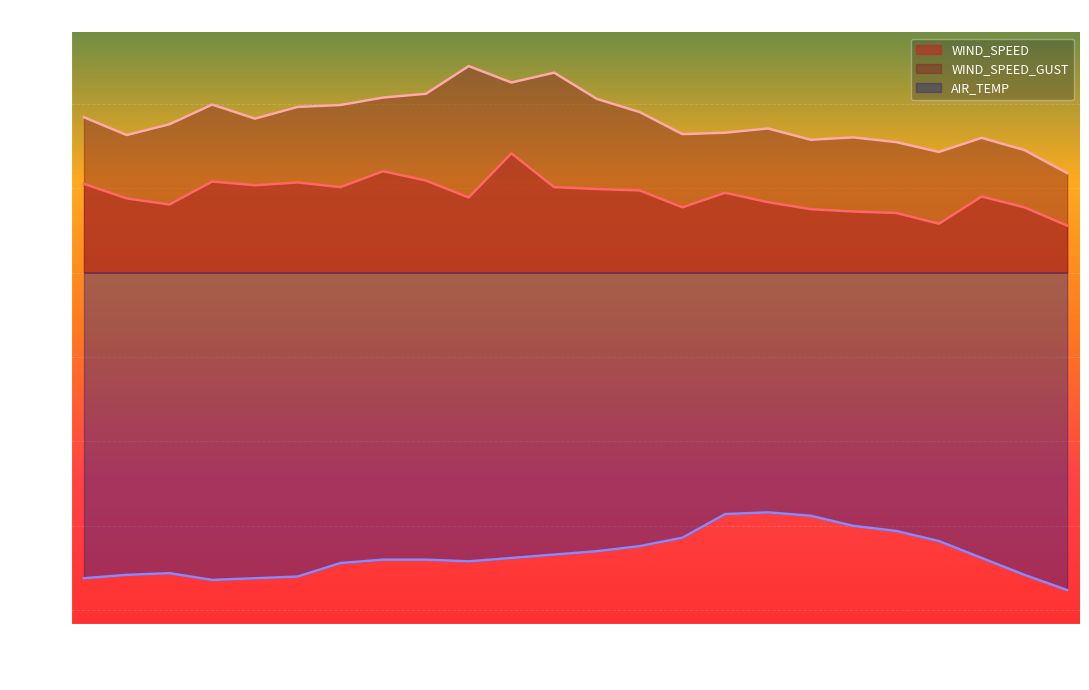

What is the maximum value for AIR_TEMP?

-14.2